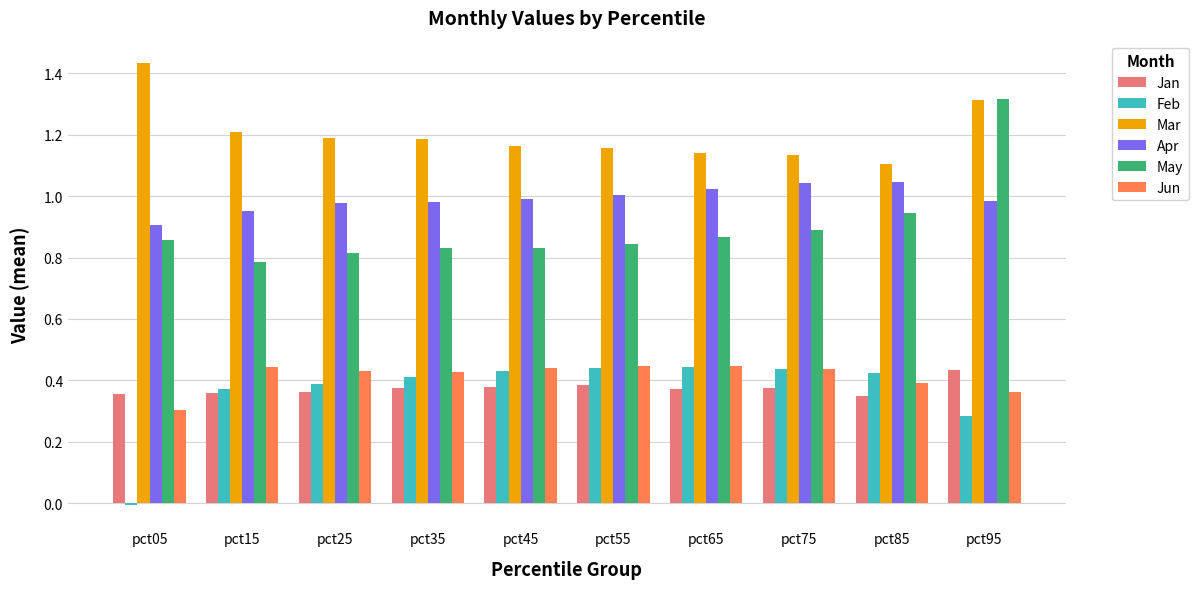

Rank the series at pct35 from highest to lowest value.

Mar, Apr, May, Jun, Feb, Jan